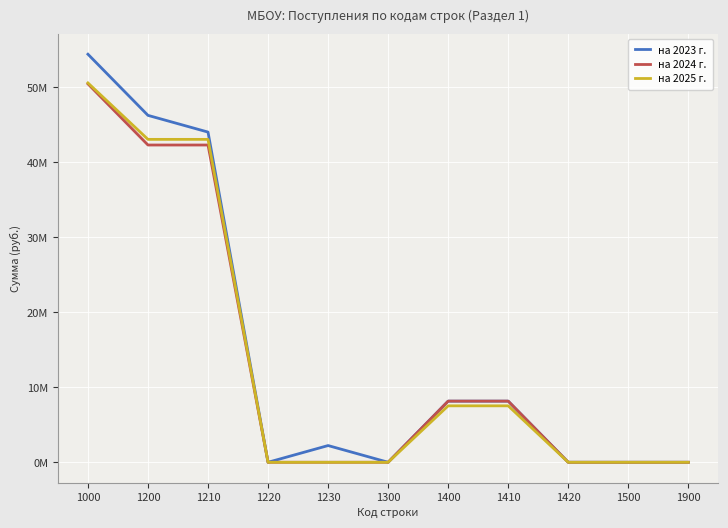

What are all the series names shown in the legend?

на 2023 г., на 2024 г., на 2025 г.